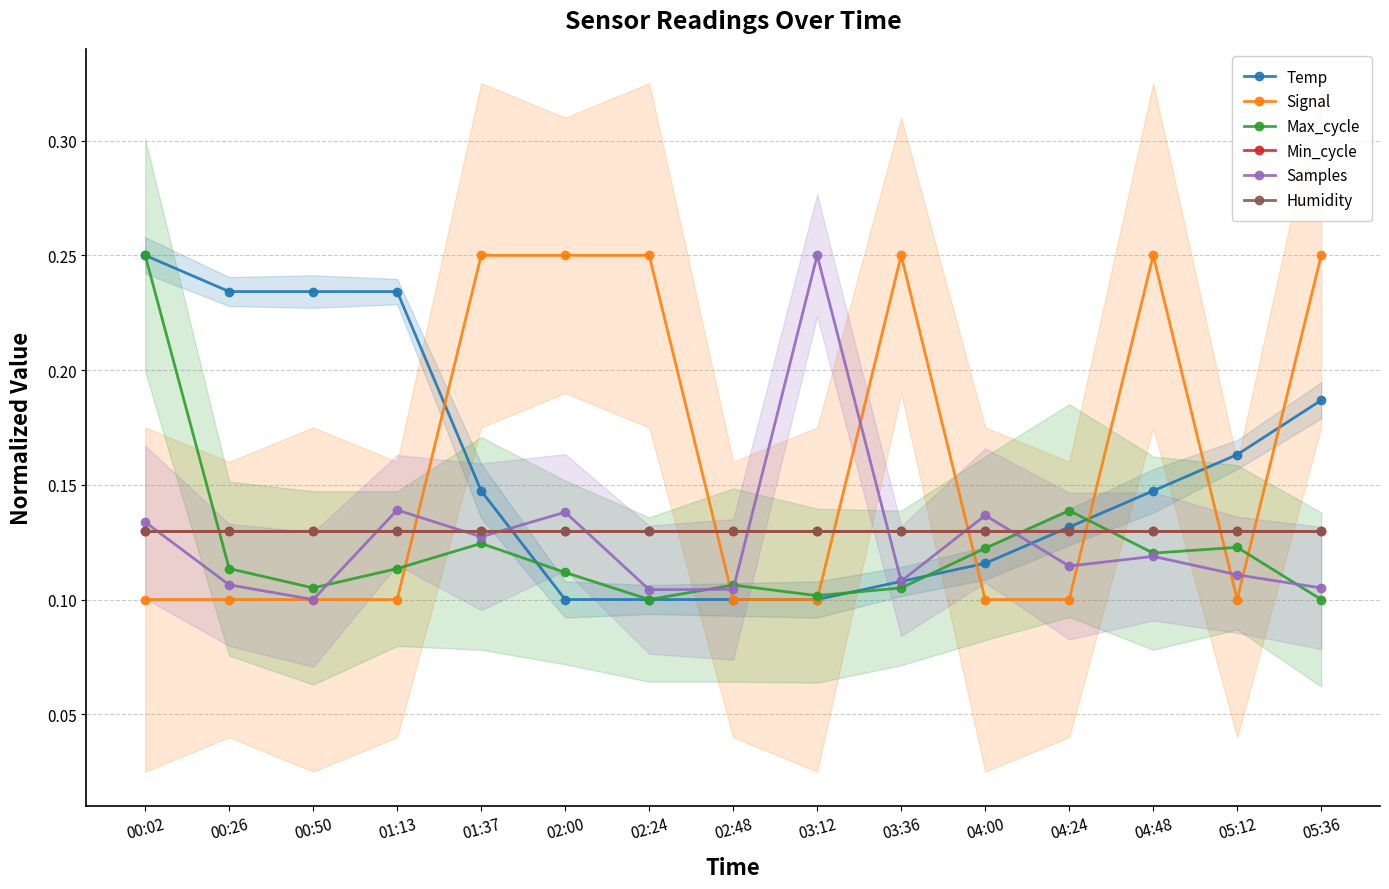

Which series has the largest total across all categories?

Signal